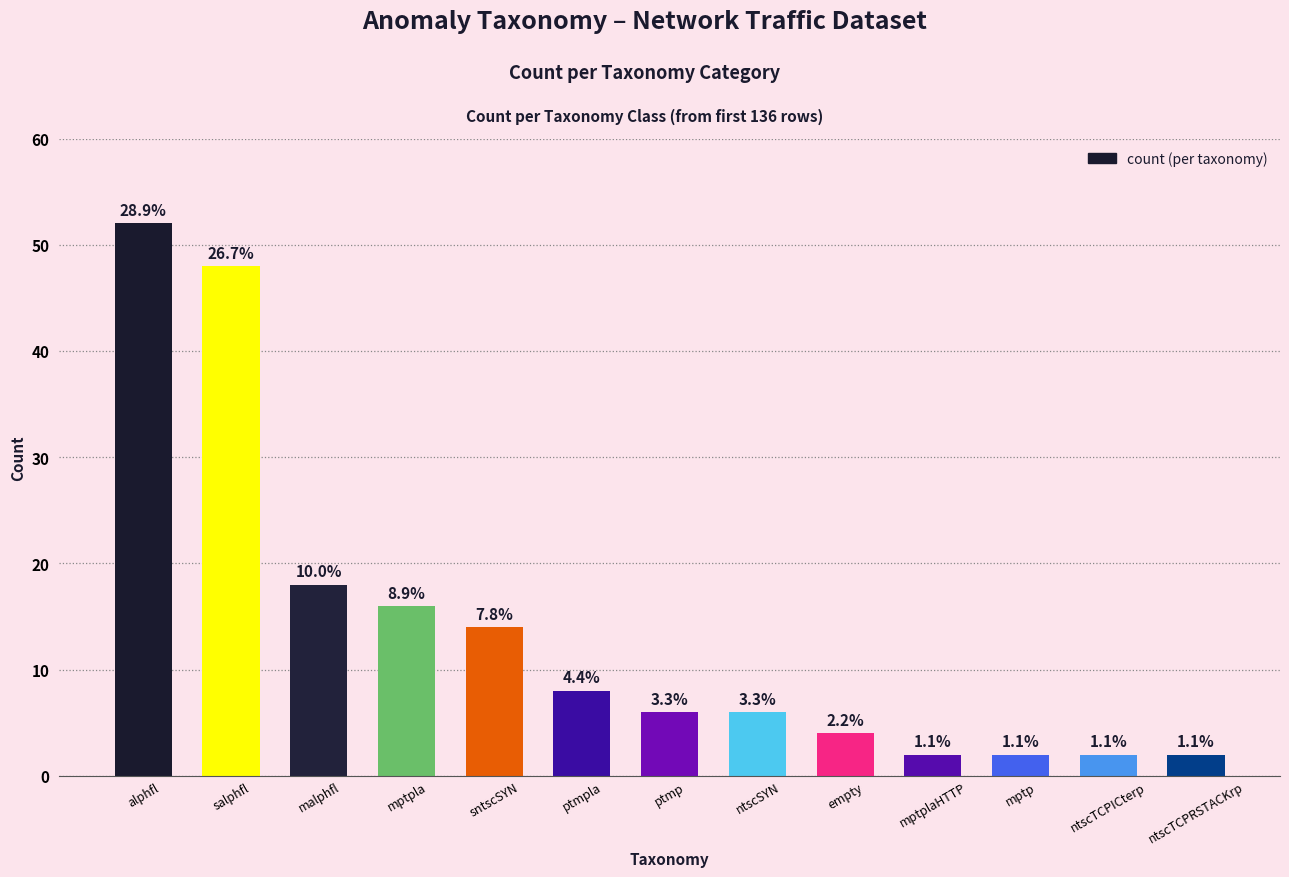

What is the average value?

14